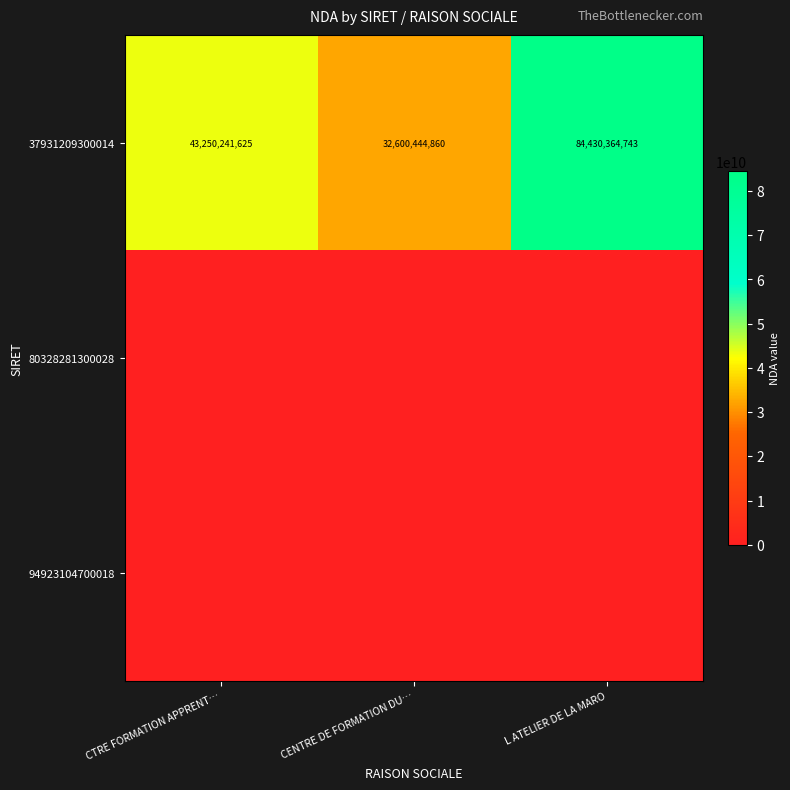

Where is 37931209300014 nearest to the value 58515404801?

CTRE FORMATION APPRENT…